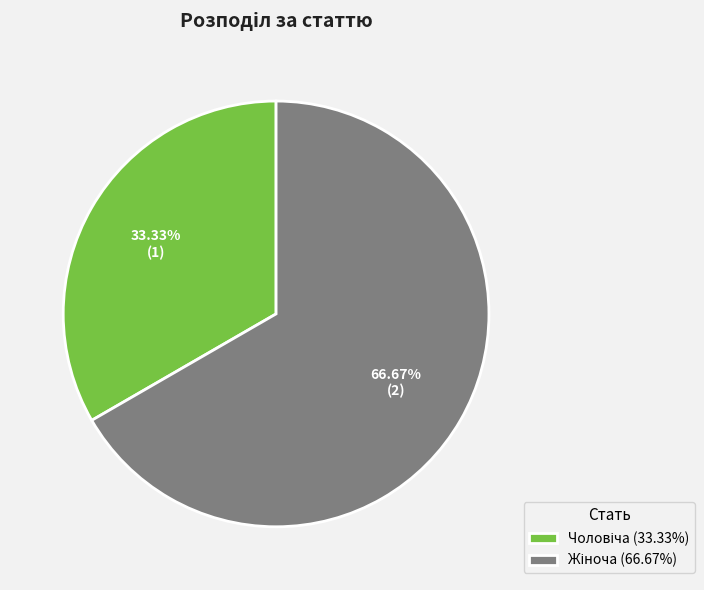

Does any single category account for the majority?

Yes